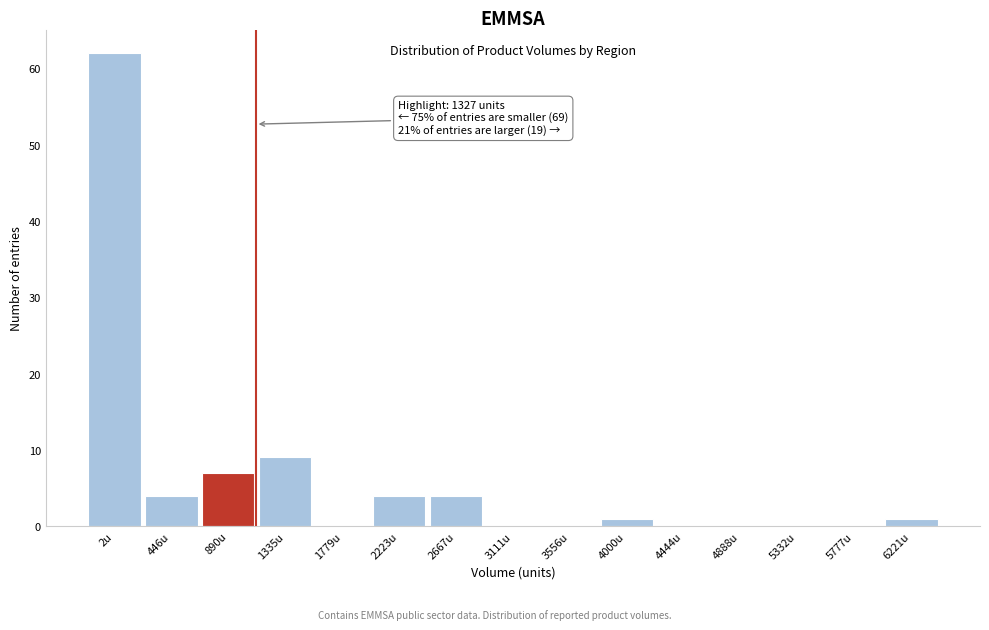

Reading left to right, extract all data points from this chart.

2u=62	446u=4	890u=7	1335u=9	1779u=0	2223u=4	2667u=4	3111u=0	3556u=0	4000u=1	4444u=0	4888u=0	5332u=0	5777u=0	6221u=1